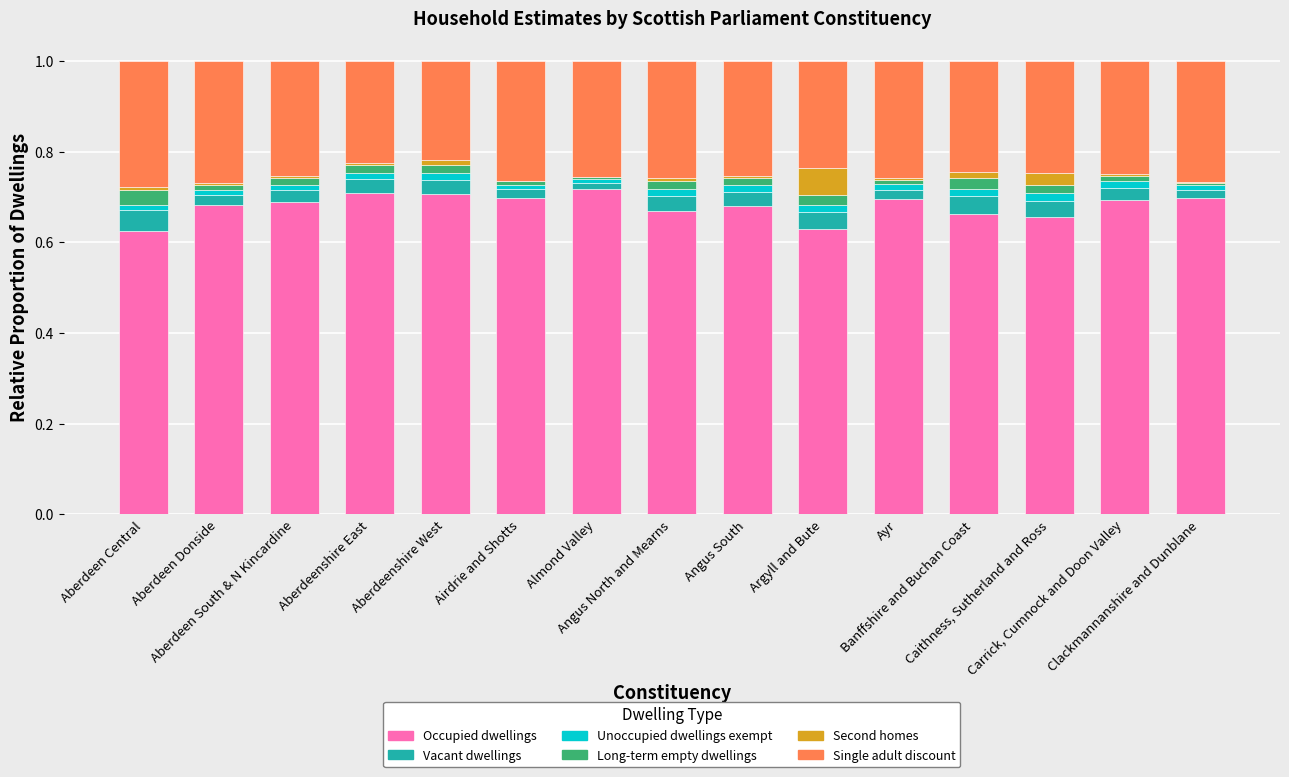

What is the label of the 11th bar from the right?

Aberdeenshire West